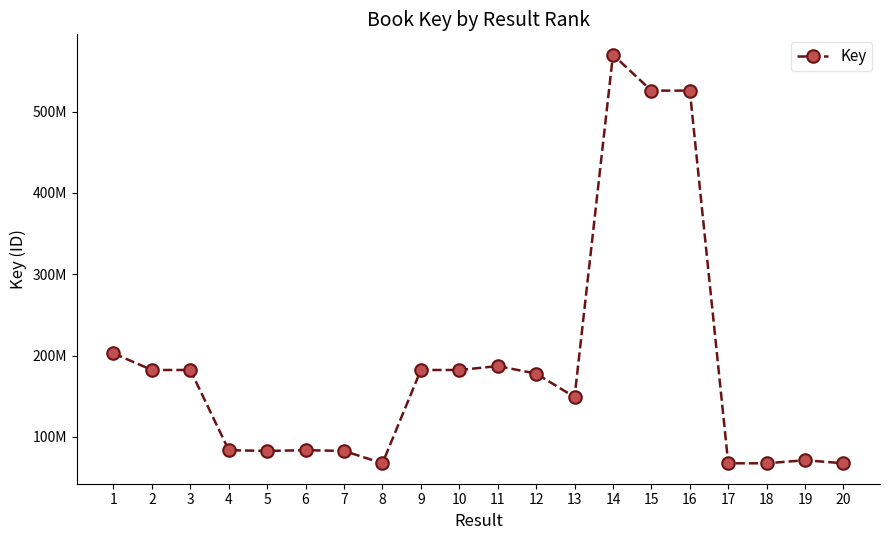

Which category has the lowest value across all series?

8